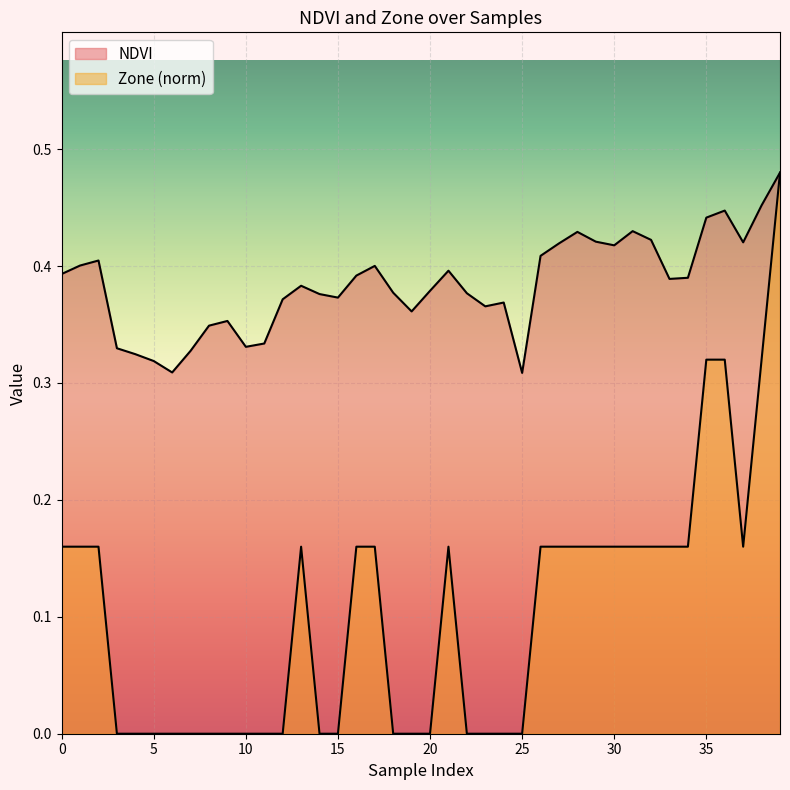

Reading left to right, what are all the values shown in this chart?

NDVI: 0.4	0.4	0.4	0.3	0.3	0.3	0.3	0.3	0.3	0.4	0.3	0.3	0.4	0.4	0.4	0.4	0.4	0.4	0.4	0.4	0.4	0.4	0.4	0.4	0.4	0.3	0.4	0.4	0.4	0.4	0.4	0.4	0.4	0.4	0.4	0.4	0.4	0.4	0.5	0.5
Zone: 0.2	0.2	0.2	0.0	0.0	0.0	0.0	0.0	0.0	0.0	0.0	0.0	0.0	0.2	0.0	0.0	0.2	0.2	0.0	0.0	0.0	0.2	0.0	0.0	0.0	0.0	0.2	0.2	0.2	0.2	0.2	0.2	0.2	0.2	0.2	0.3	0.3	0.2	0.3	0.5